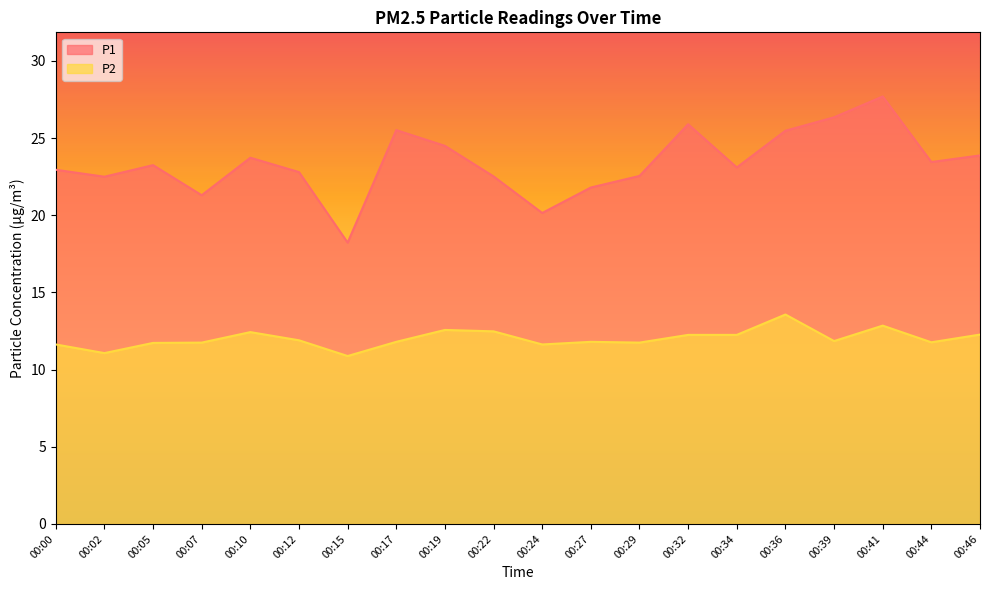

What is the minimum value shown in the chart?

10.9